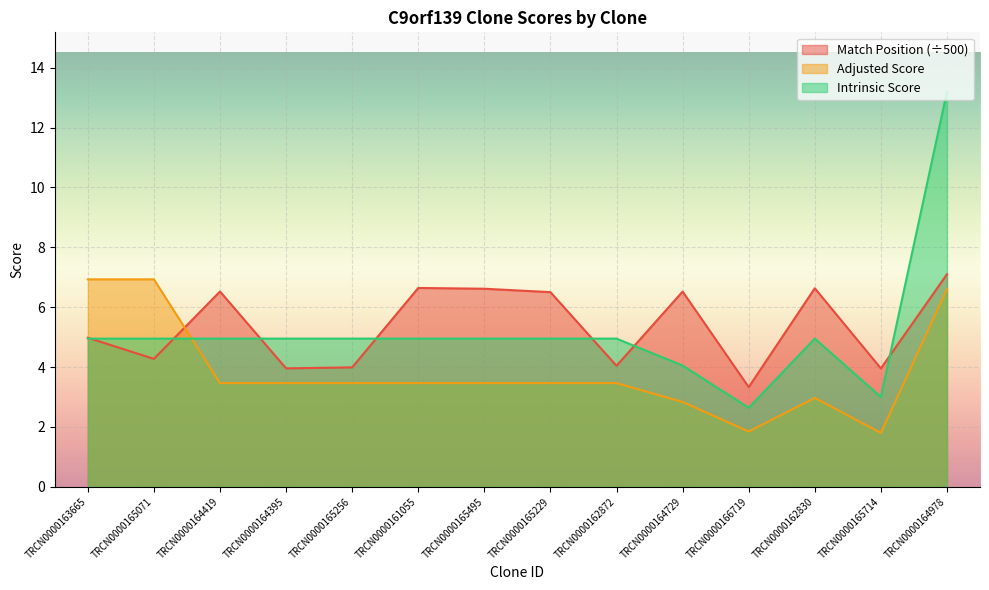

At how many categories does at least one series exceed 7?

1